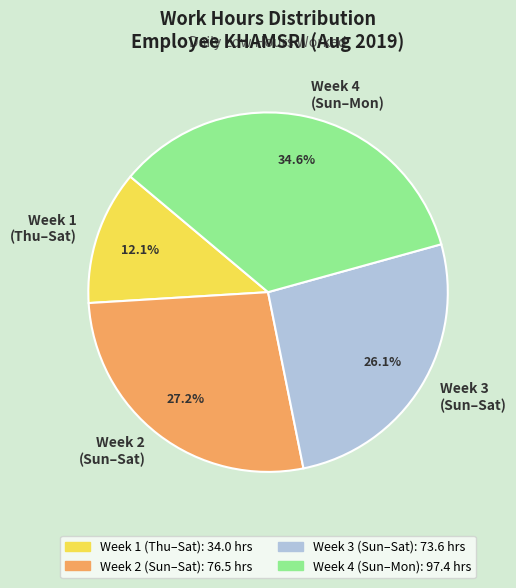

Which has a higher value, Week 2 (Sun–Sat) or Week 4 (Sun–Mon)?

Week 4 (Sun–Mon)